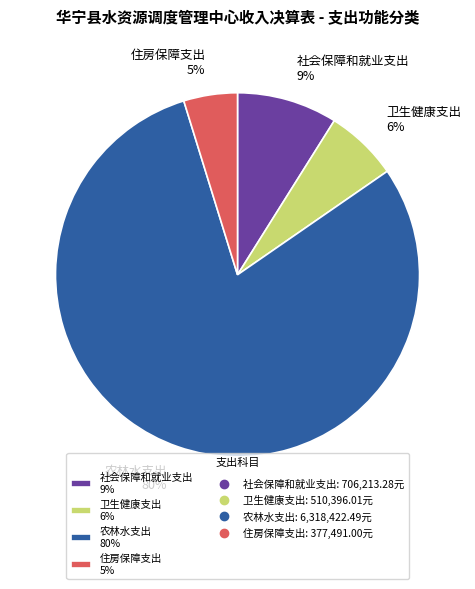

Combined, what portion of the pie is 卫生健康支出 and 社会保障和就业支出?

15.4%